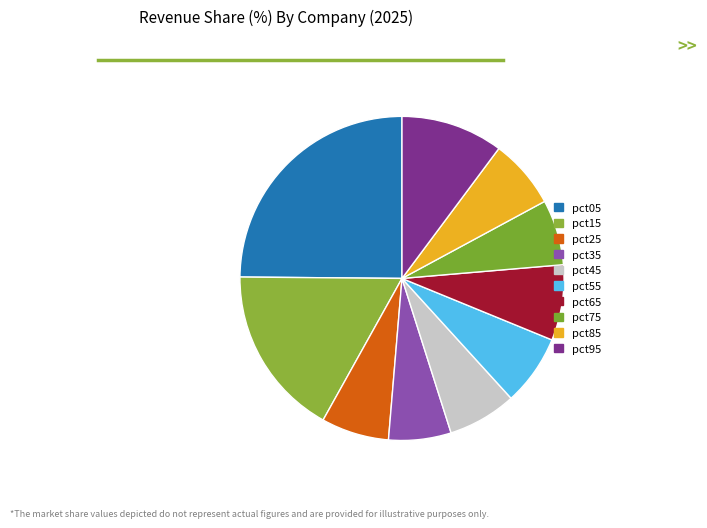

What percentage do pct95 and pct35 together represent?

16.4%